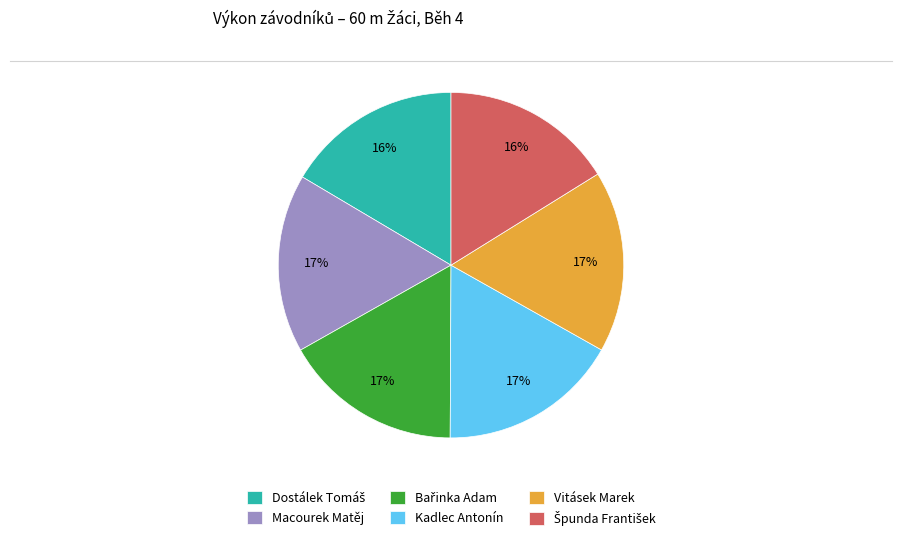

To the nearest percent, what percentage of the pie is Kadlec Antonín?

17%